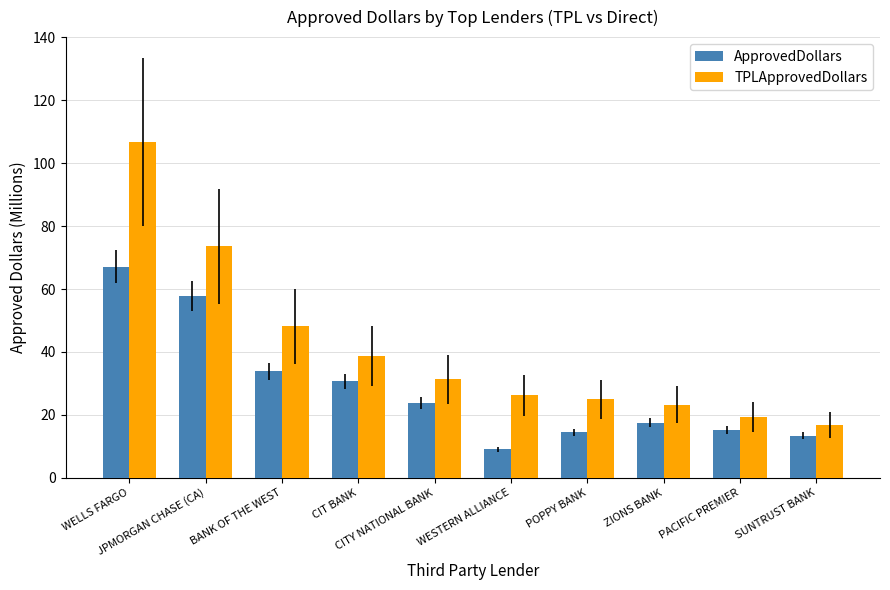

At which category does the chart reach its peak across all series?

WELLS FARGO